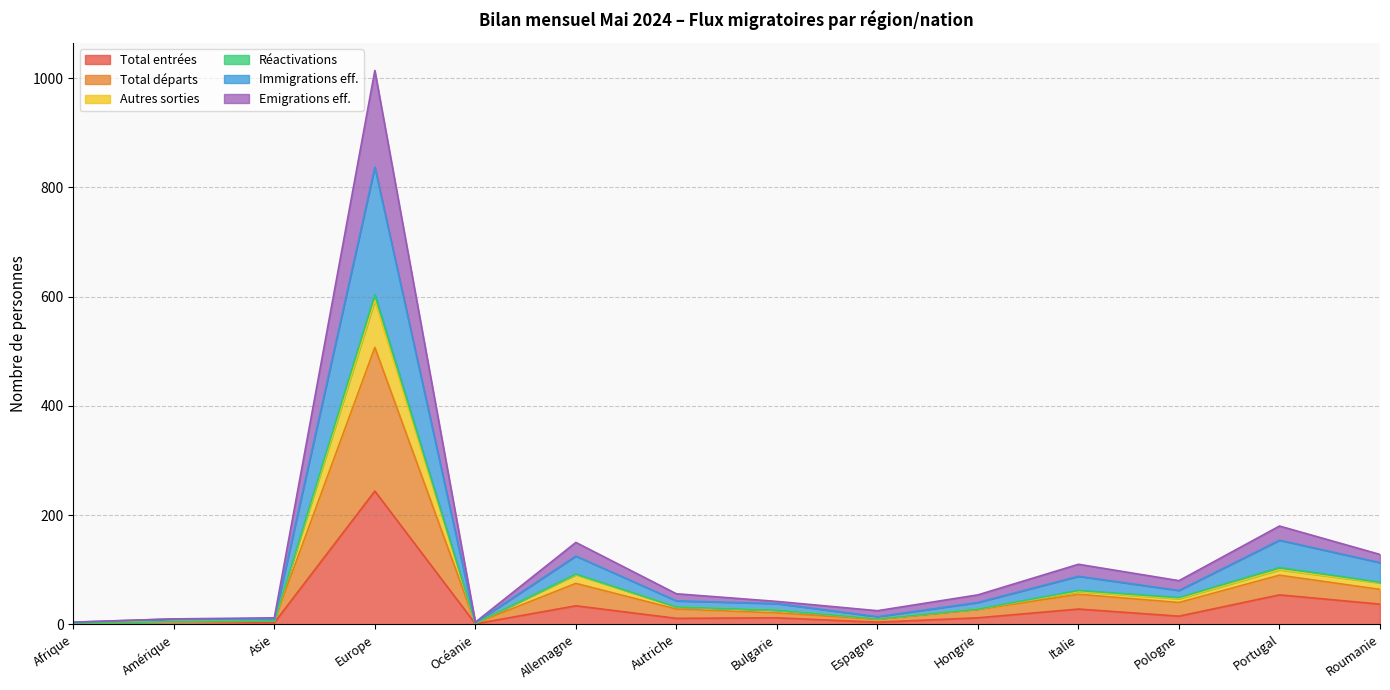

What is the label of the 14th point from the right?

Afrique